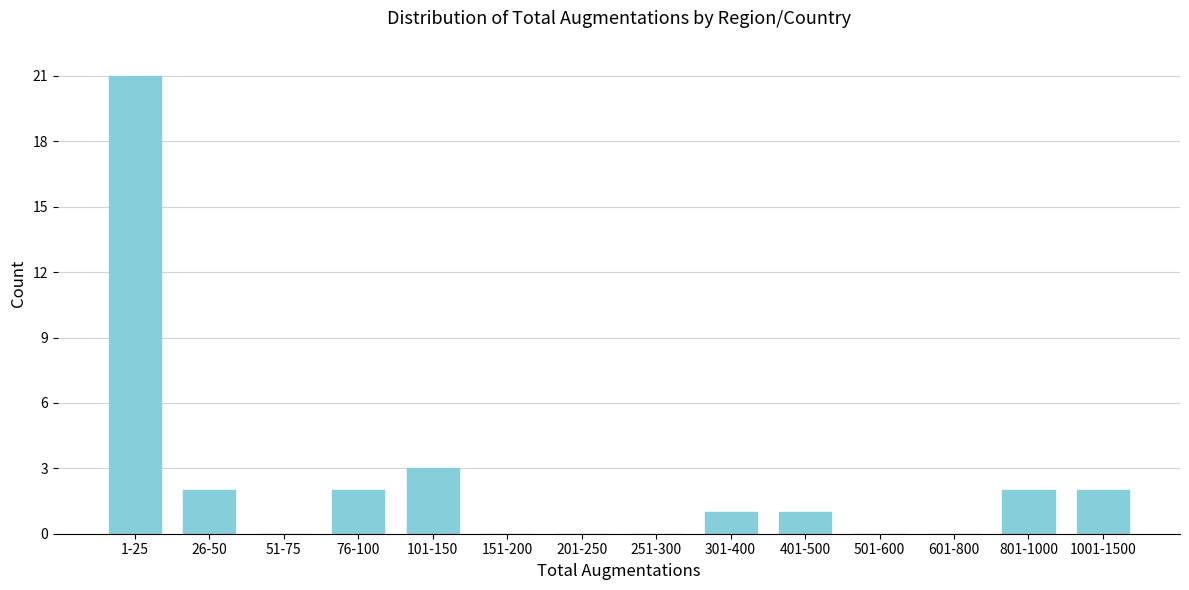

Reading right to left, what are all the values shown in this chart?

1001-1500=2	801-1000=2	601-800=0	501-600=0	401-500=1	301-400=1	251-300=0	201-250=0	151-200=0	101-150=3	76-100=2	51-75=0	26-50=2	1-25=21